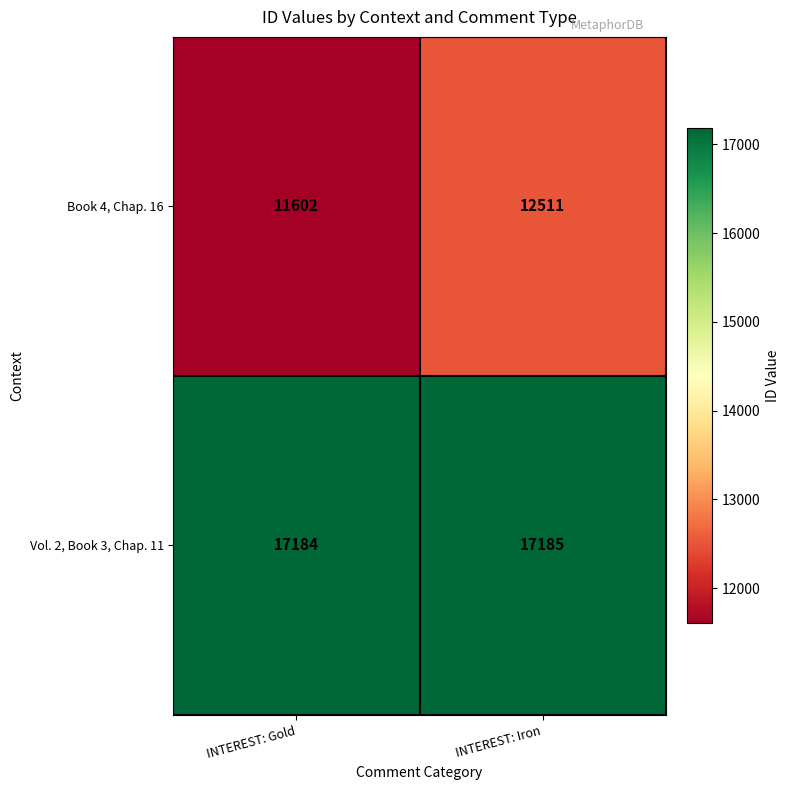

Reading right to left, list all the values displayed in this chart.

Book 4, Chap. 16: INTEREST: Iron=12511	INTEREST: Gold=11602
Vol. 2, Book 3, Chap. 11: INTEREST: Iron=17185	INTEREST: Gold=17184